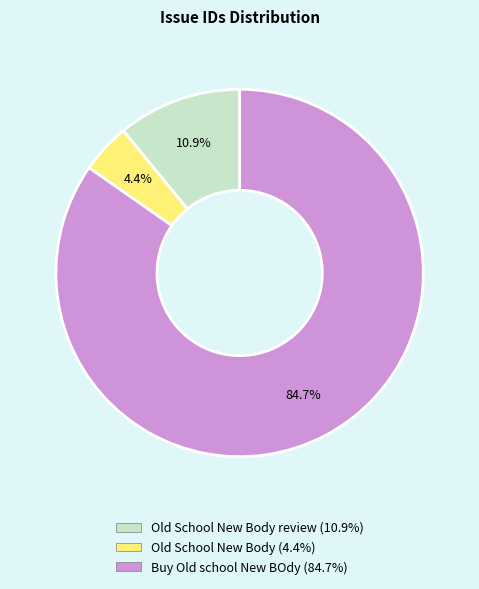

Is there a majority slice in this chart?

Yes